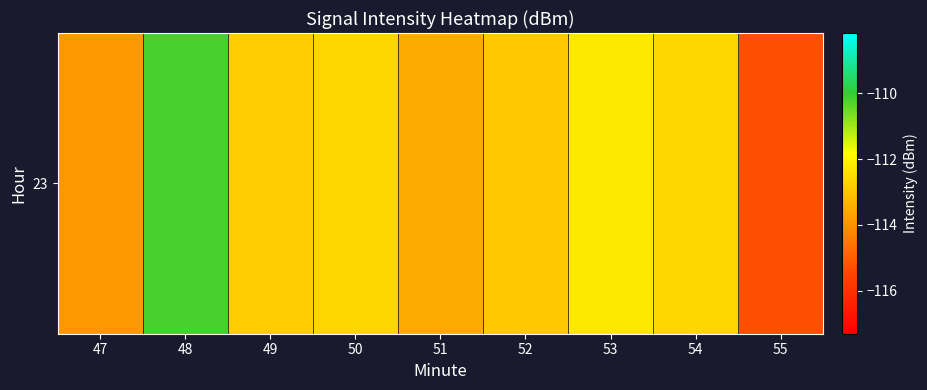

What is the change in value from 49 to 50?

+0.2